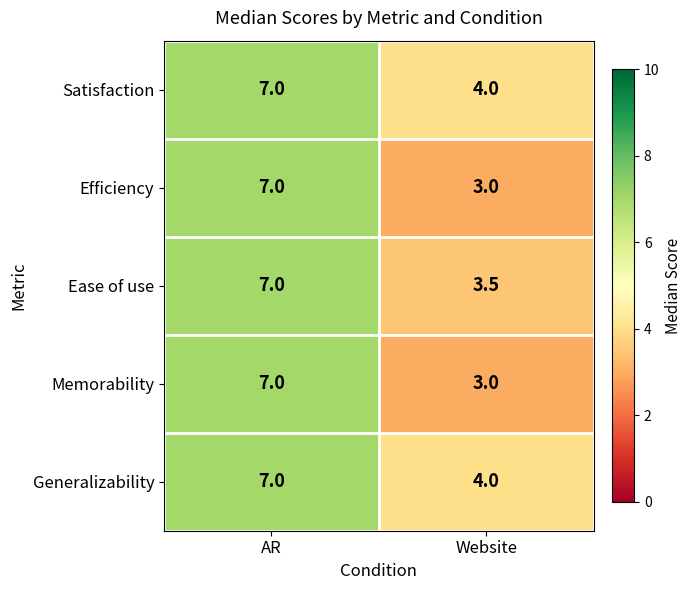

Count the number of data series in this chart.

5